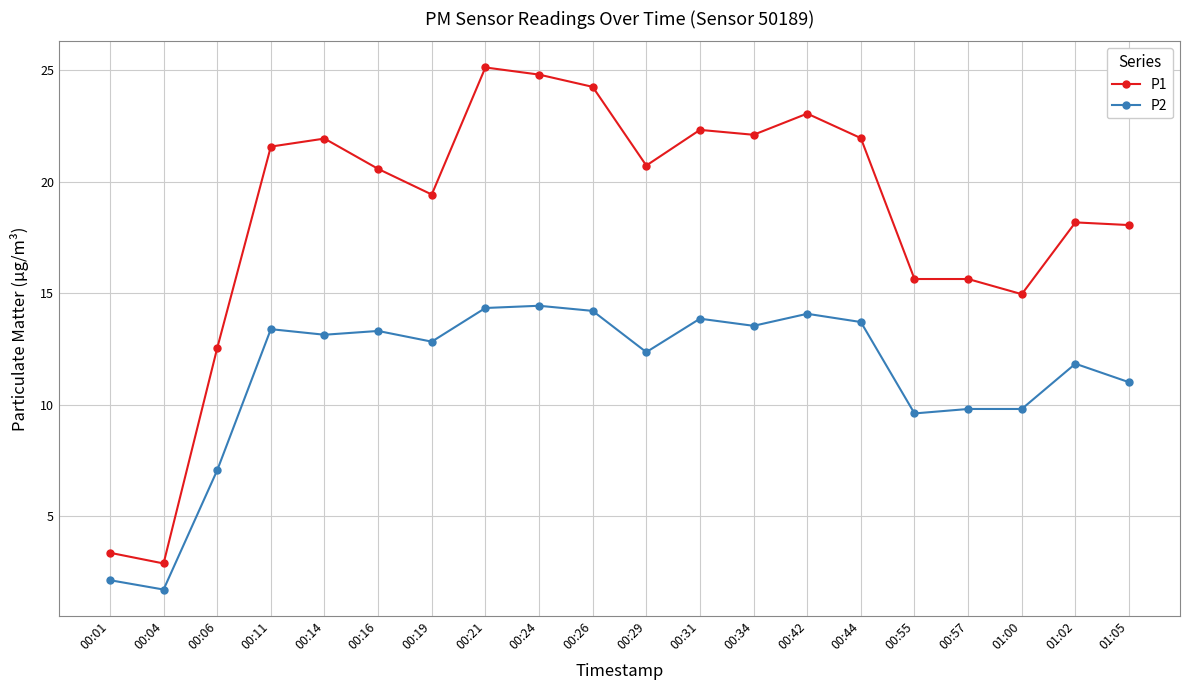

List the series in order of their overall mean, highest first.

P1, P2